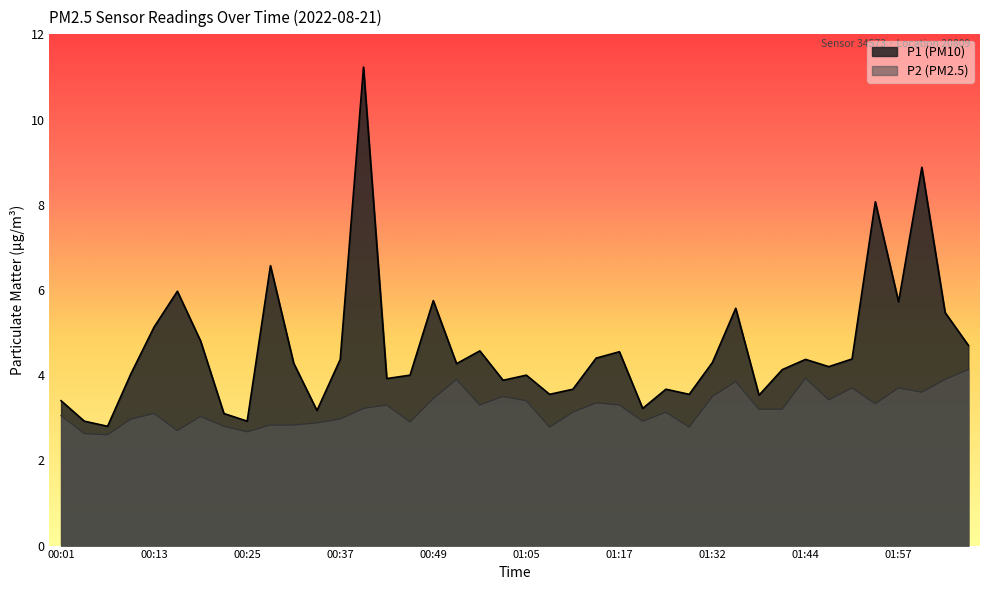

In P1, how many points are higher than both neighbors (excluding endpoints)?

12